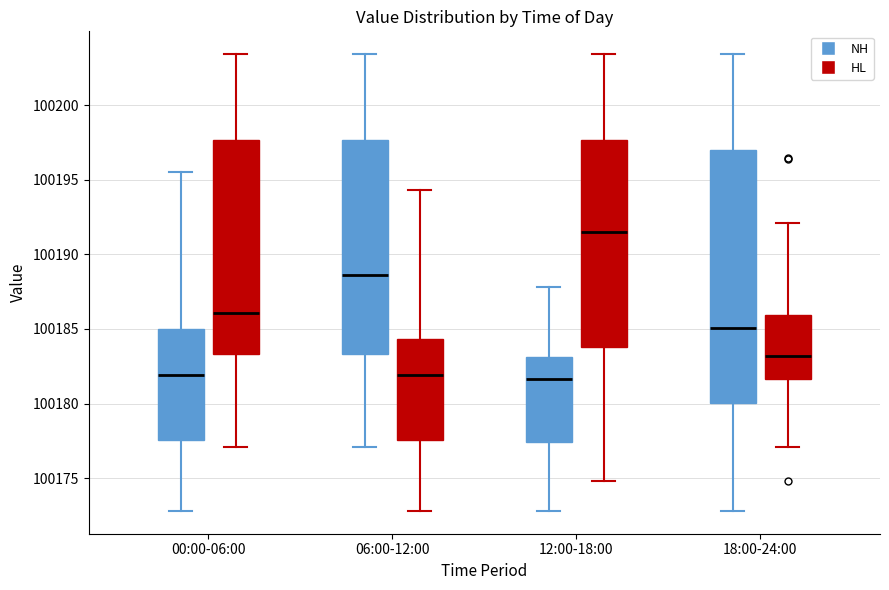

Where is the upper edge of the box for 12:00-18:00 (NH) on the y-axis? The values are not printed on the chart, so give them approximately, as read against the axis.

100183.0